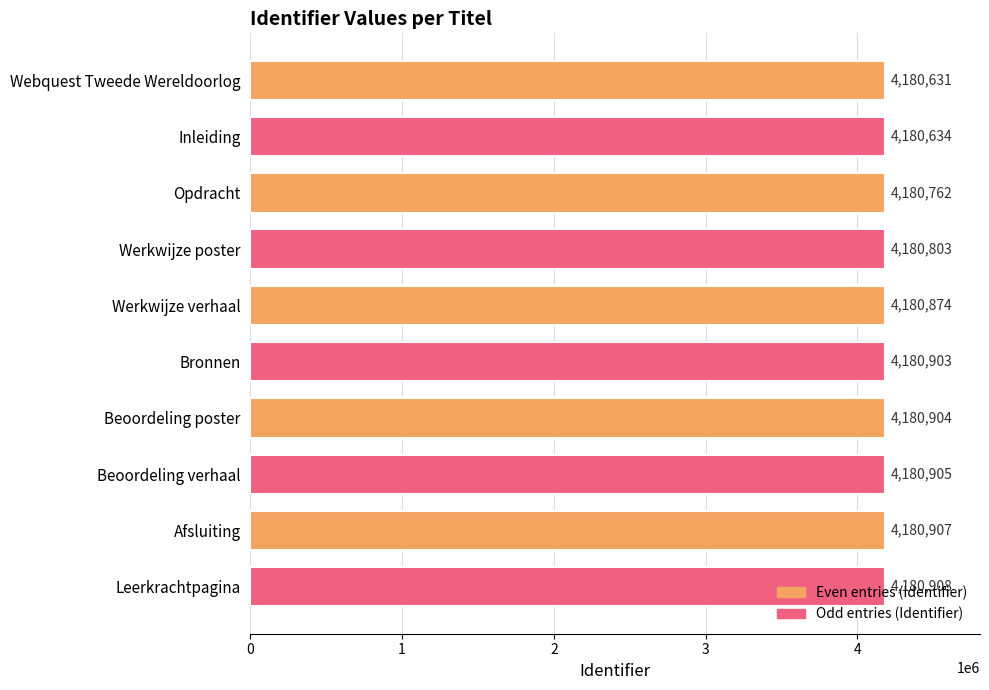

At which label is the value closest to 4180769?

Opdracht